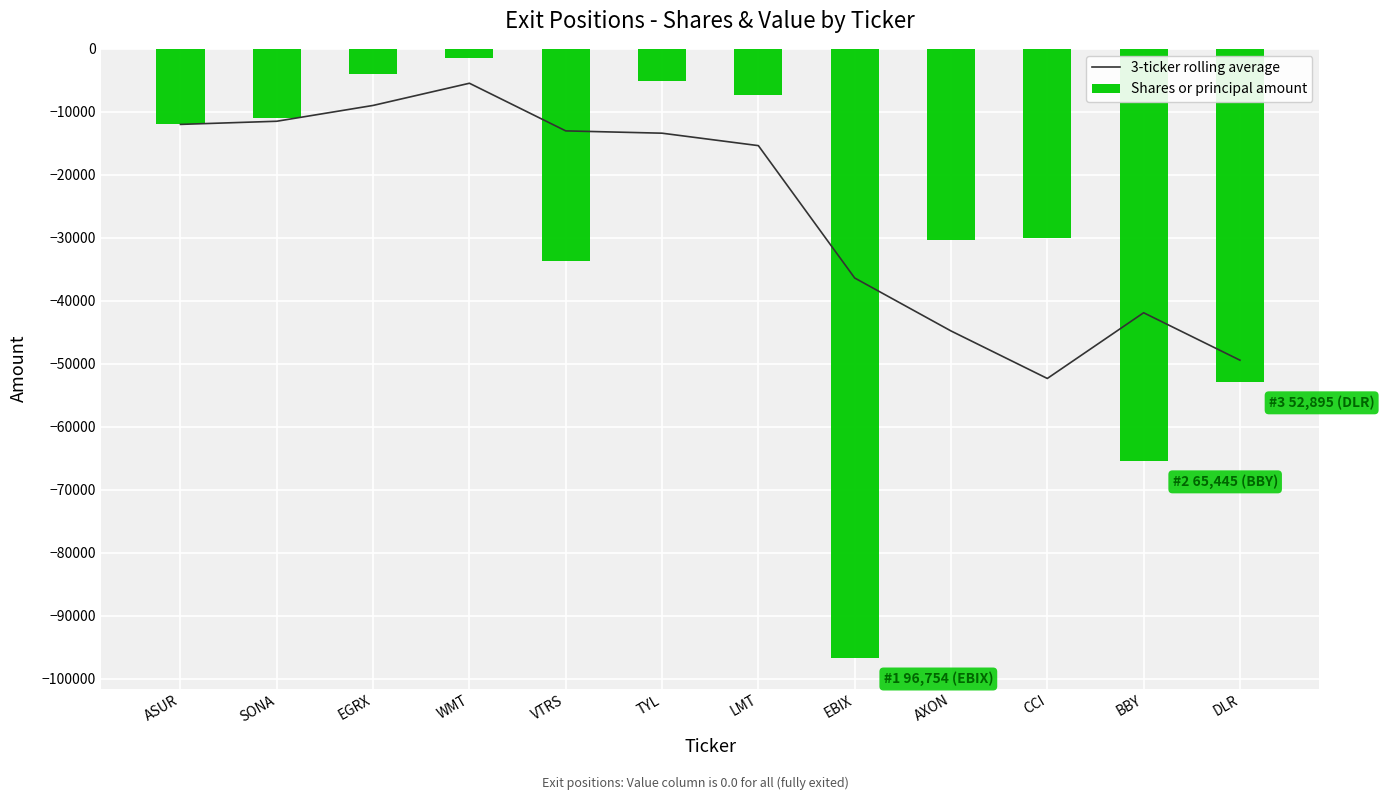

What is the smallest value displayed?

-96754.0